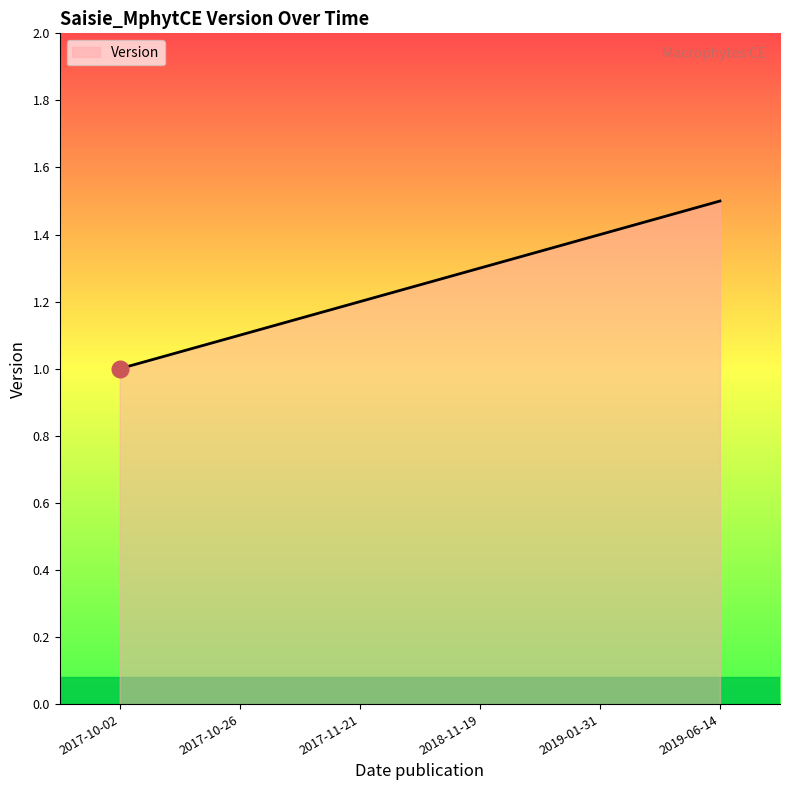

What position from the right is 2017-10-02?

6